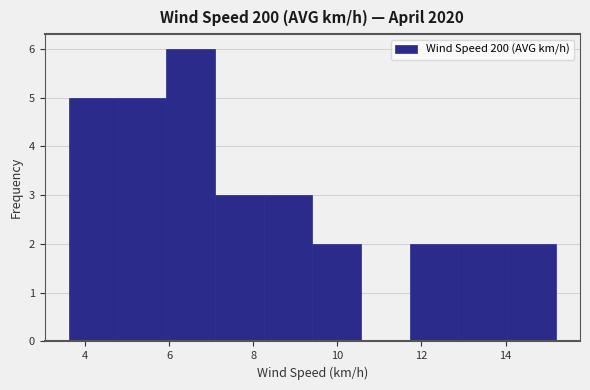

Reading left to right, transcribe this chart: for each bar, give the range it covers on the x-axis and its height. Neither the bar edges nor the heights are printed on the chart, so give them approximately, as read against the axes.

3.6 to 4.8: 5
4.8 to 6.0: 5
6.0 to 7.0: 6
7.0 to 8.2: 3
8.2 to 9.4: 3
9.4 to 10.6: 2
10.6 to 11.8: 0
11.8 to 12.8: 2
12.8 to 14.0: 2
14.0 to 15.2: 2